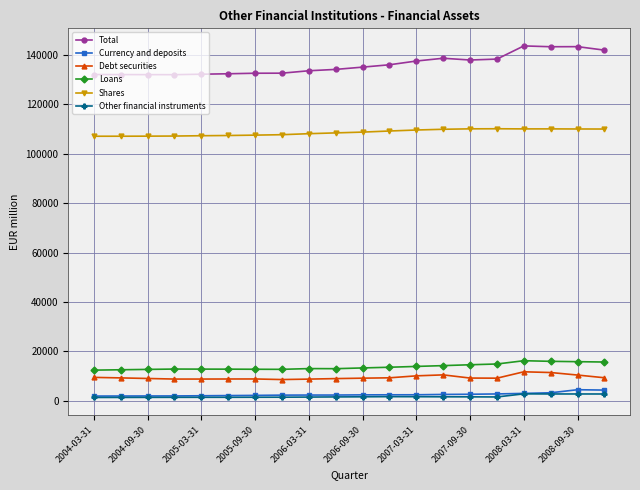

True or false: Shares has more than 0 points higher than both neighbors.

True